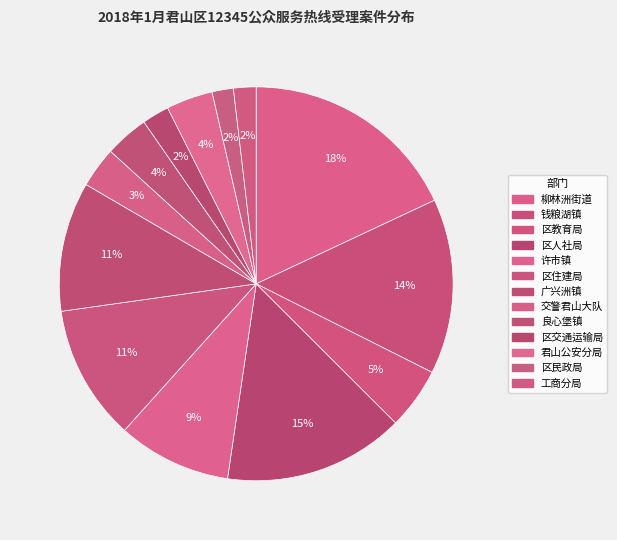

How many slices are in this pie chart?

13